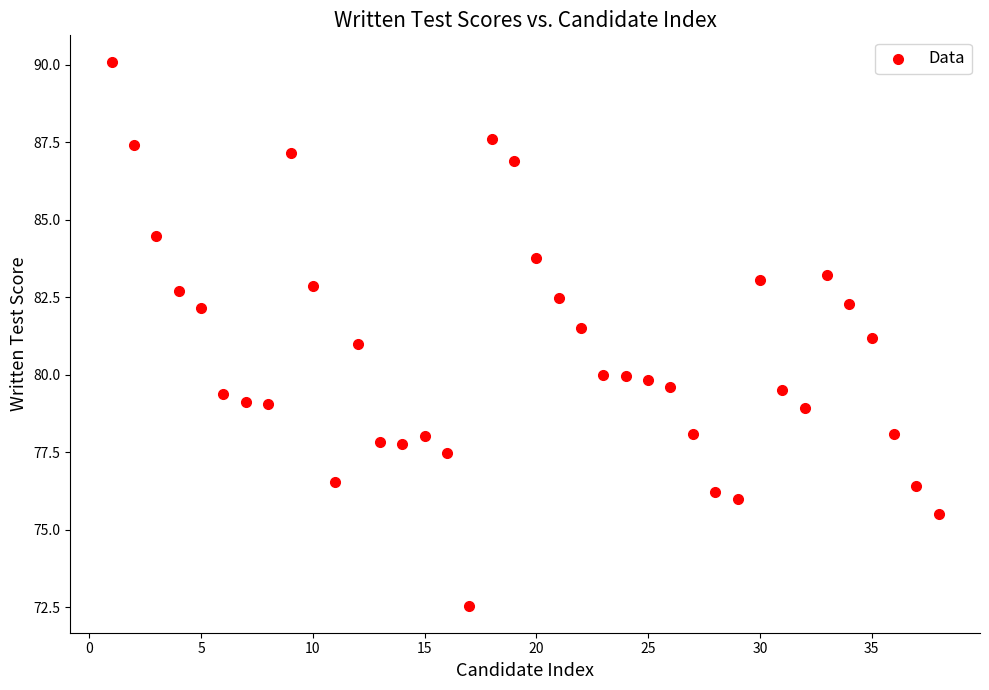

What is the range of X values (max minus min)?

37.0